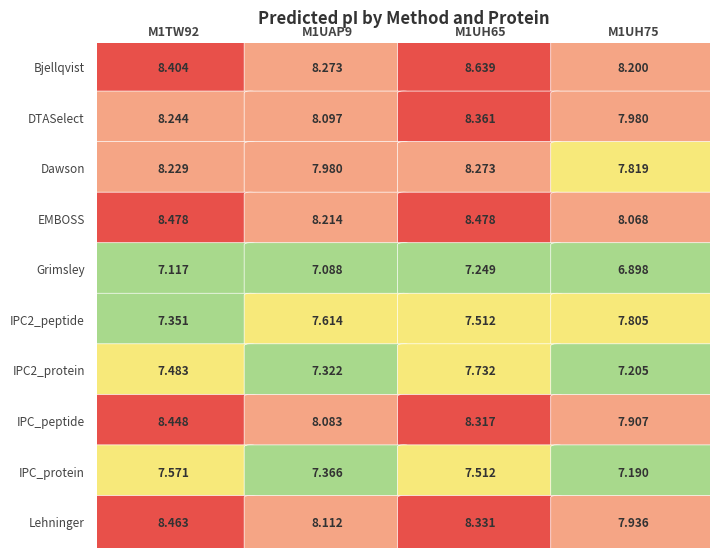

At which category does the chart reach its minimum across all series?

M1UH75